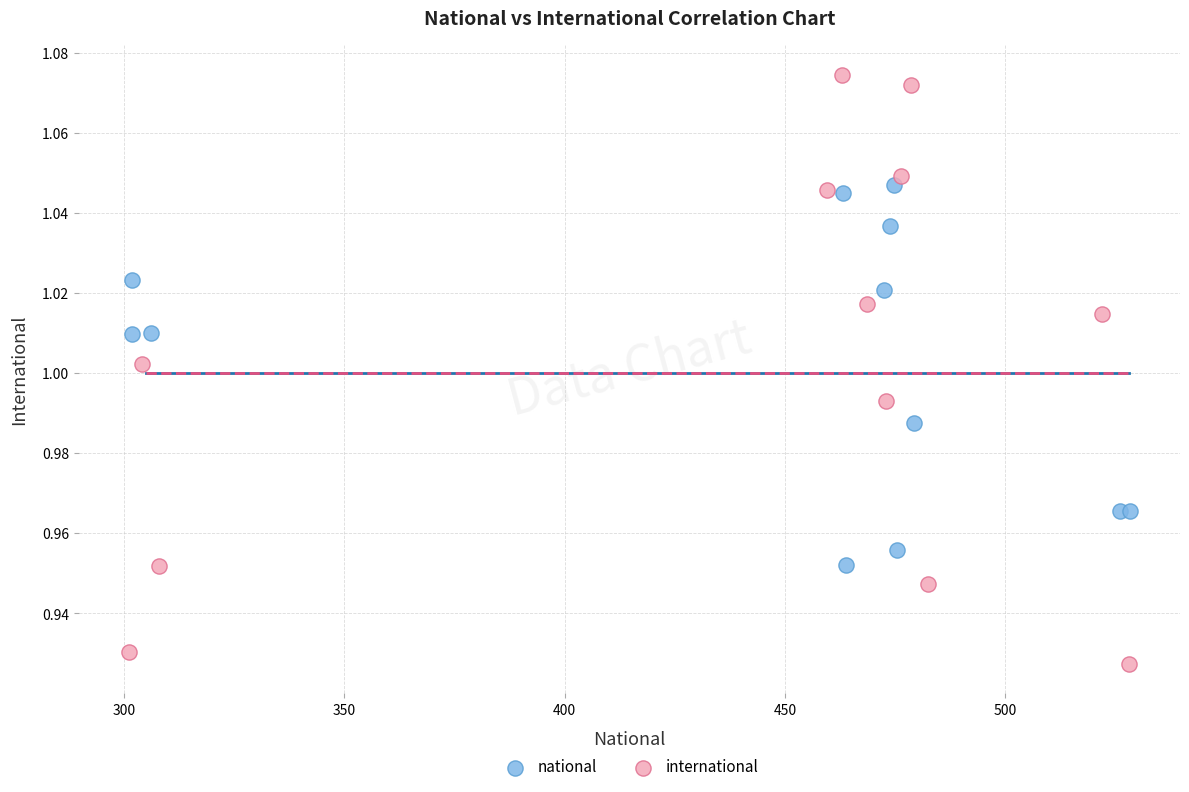

Which series reaches the minimum Y coordinate?

international